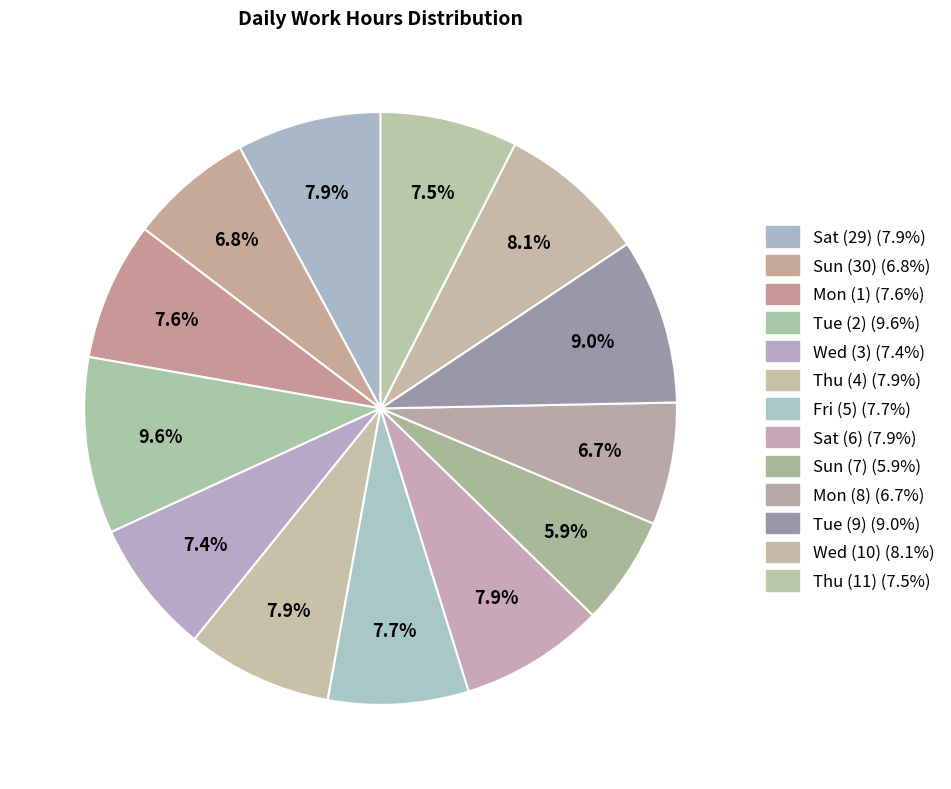

Between Wed (10) and Thu (11), which is larger?

Wed (10)